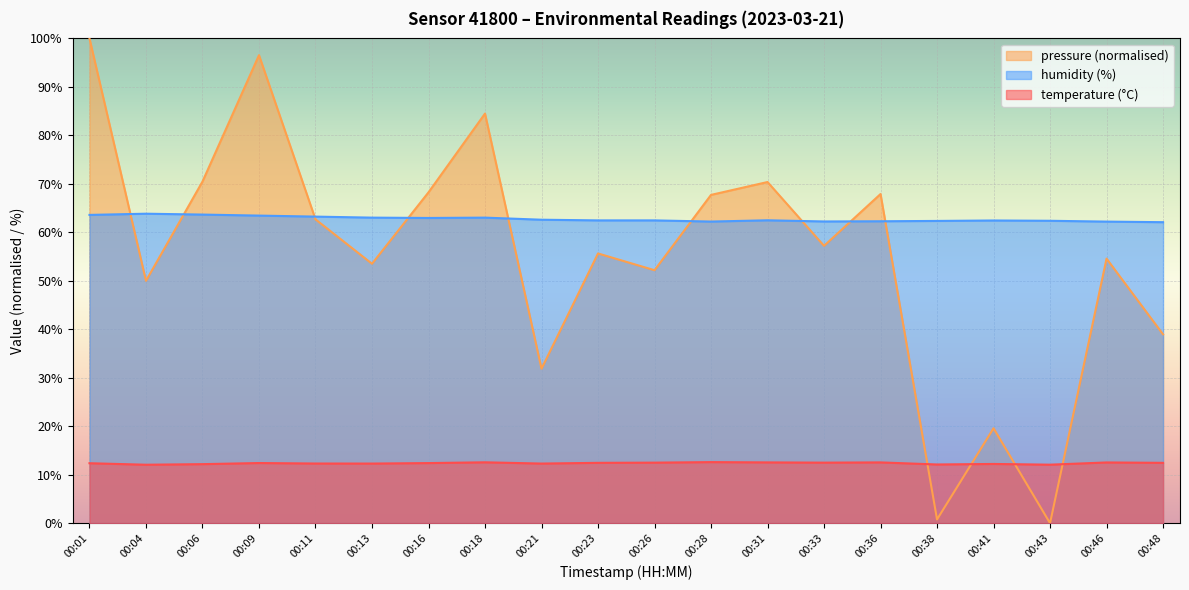

Which category has the lowest value in the pressure_norm series?

00:43